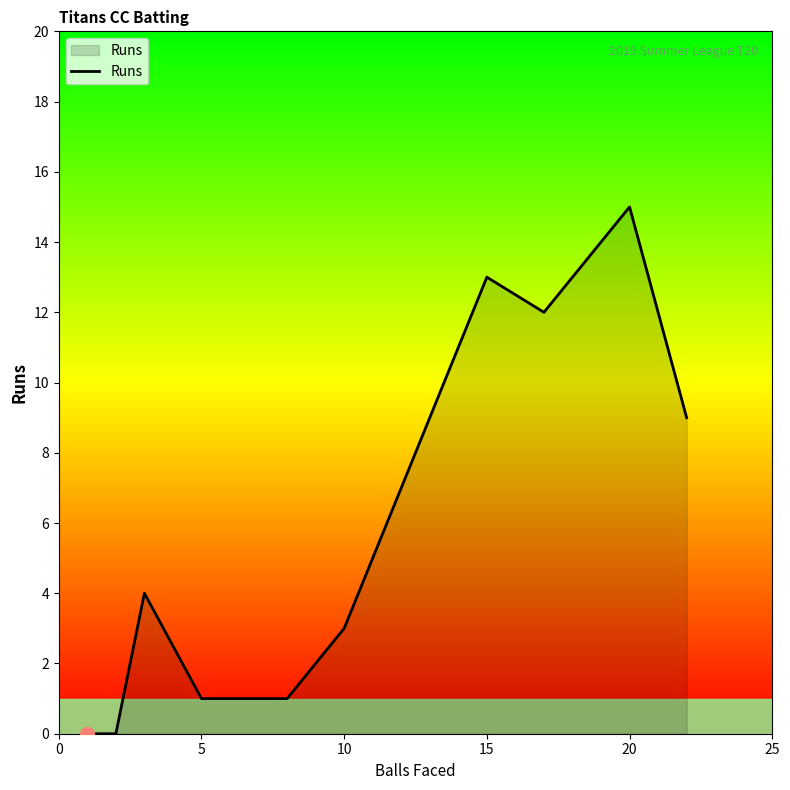

What is the difference between the maximum and minimum values?

15